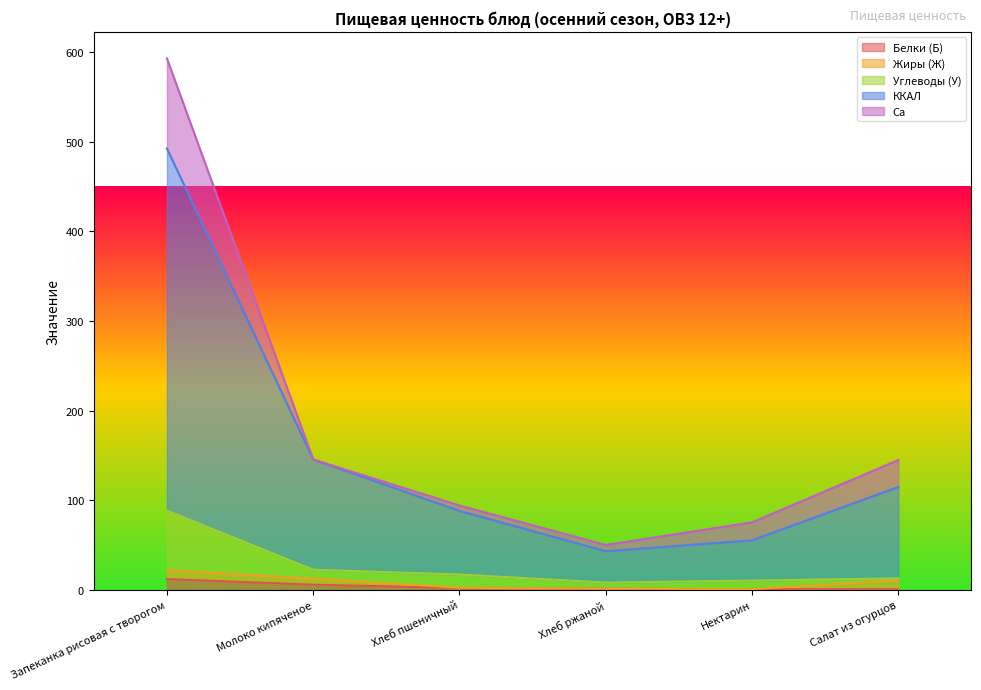

At which category is the sum across all series the highest?

Запеканка рисовая с творогом